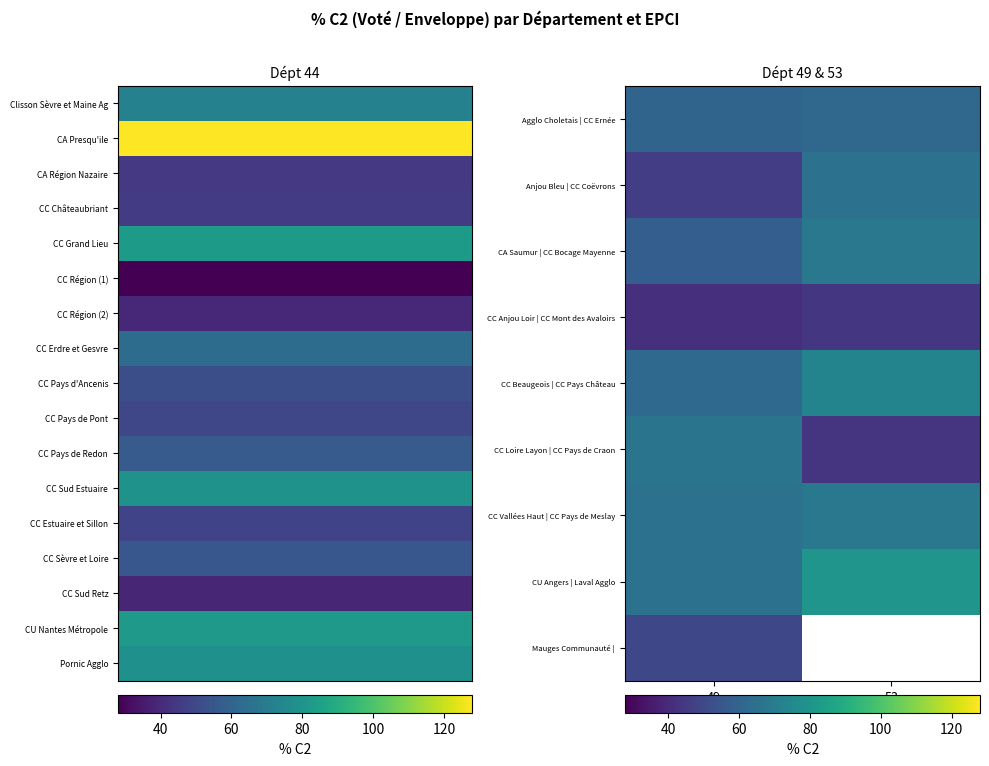

How many data points in Agglo Choletais | CC Ernée are above 61?

1